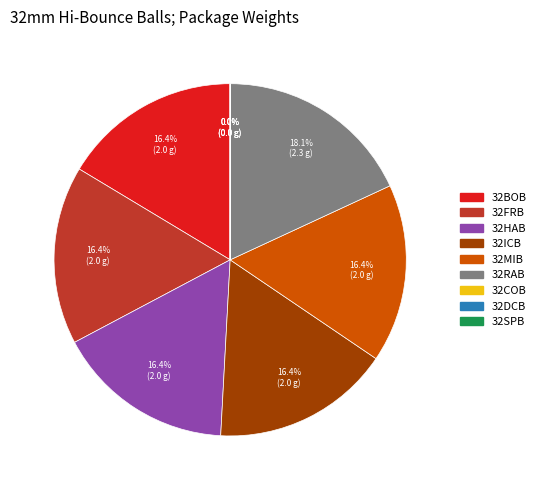

Is the sum of 32FRB and 32HAB greater than half?

No